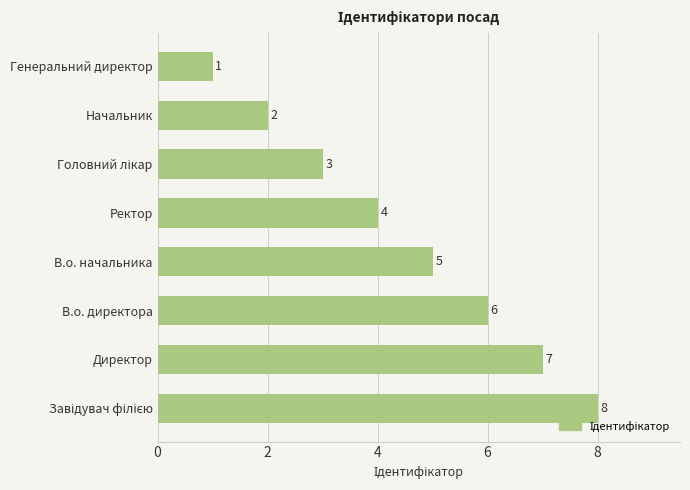

What is the minimum value shown in the chart?

1